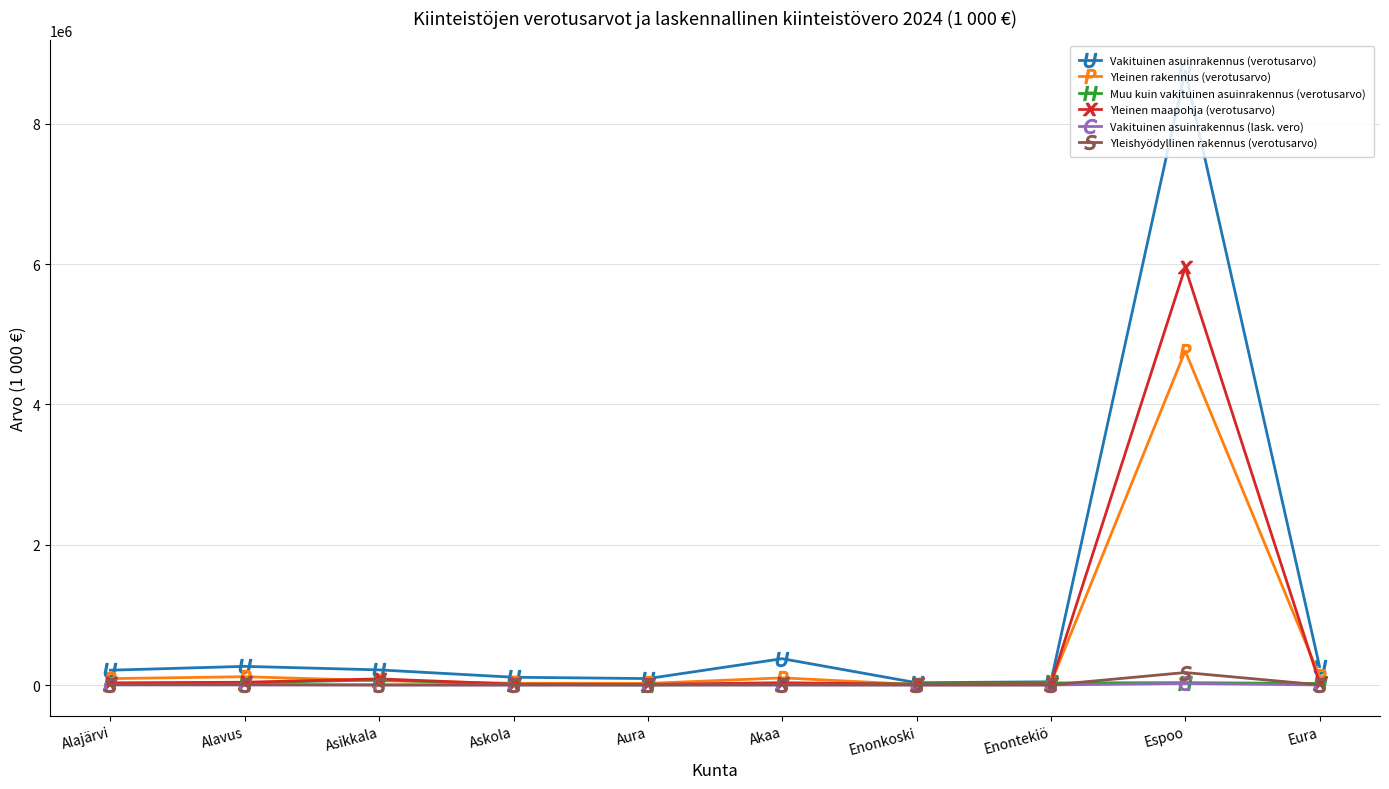

At which category is the sum across all series the highest?

Espoo